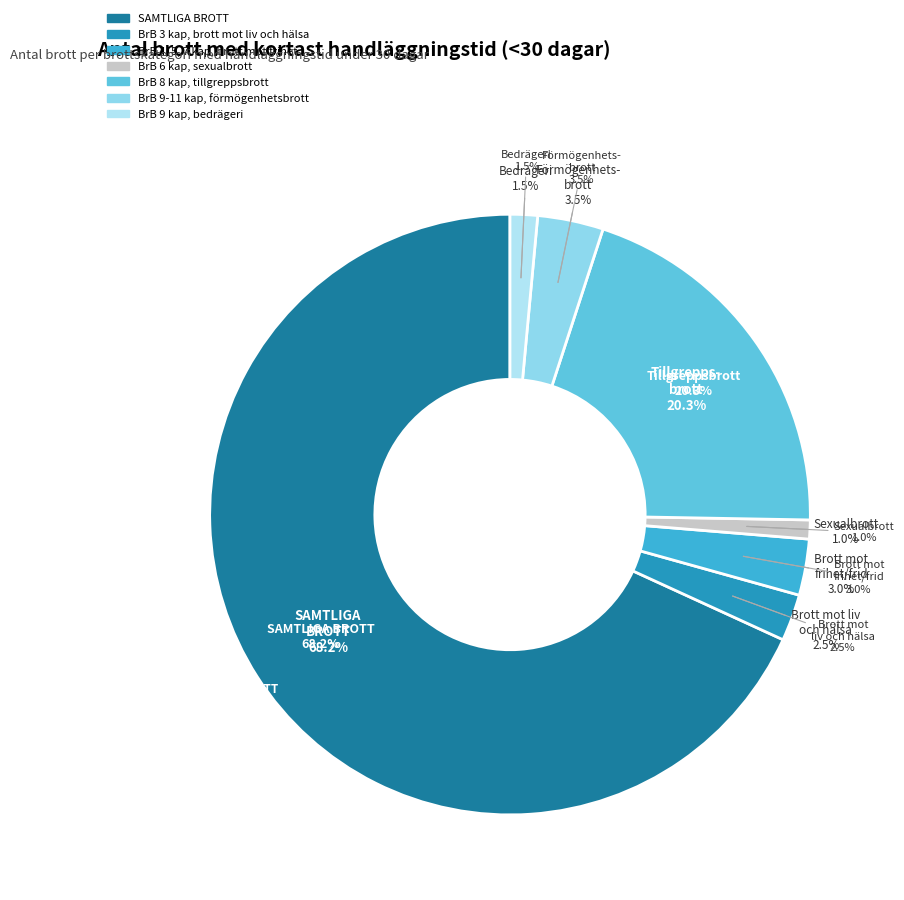

Is there a majority slice in this chart?

Yes